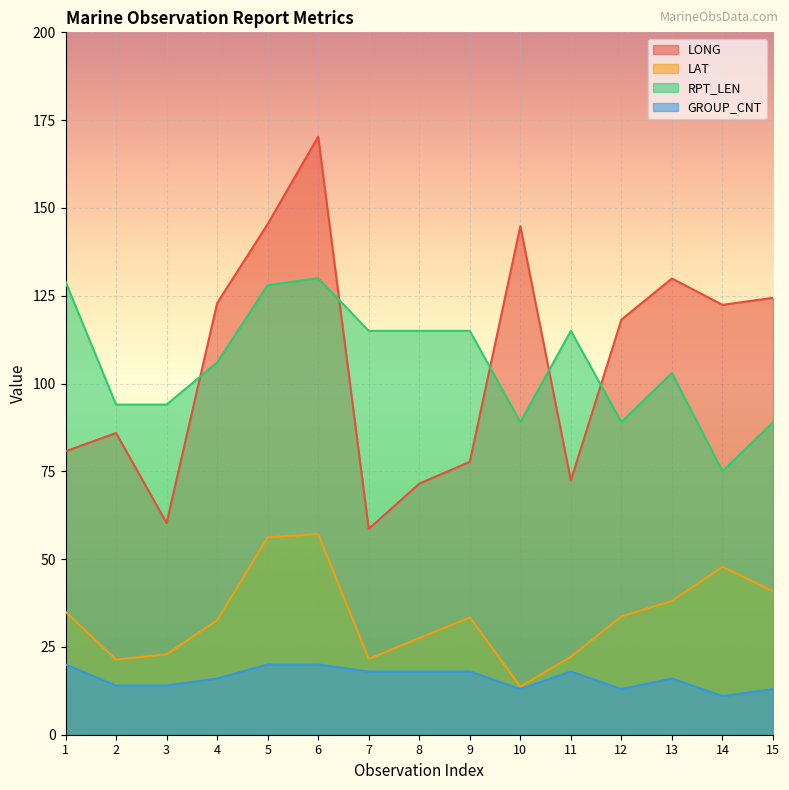

Reading left to right, what are all the values shown in this chart?

LONG: 80.7	85.9	60.3	122.9	145.4	170.3	58.6	71.5	77.7	144.8	72.4	118.2	129.9	122.4	124.4
LAT: 35.0	21.4	22.9	32.6	56.2	57.1	21.6	27.5	33.4	13.7	22.2	33.7	38.1	47.8	40.9
RPT_LEN: 129.0	94.0	94.0	106.0	128.0	130.0	115.0	115.0	115.0	89.0	115.0	89.0	103.0	75.0	89.0
GROUP_CNT: 20.0	14.0	14.0	16.0	20.0	20.0	18.0	18.0	18.0	13.0	18.0	13.0	16.0	11.0	13.0